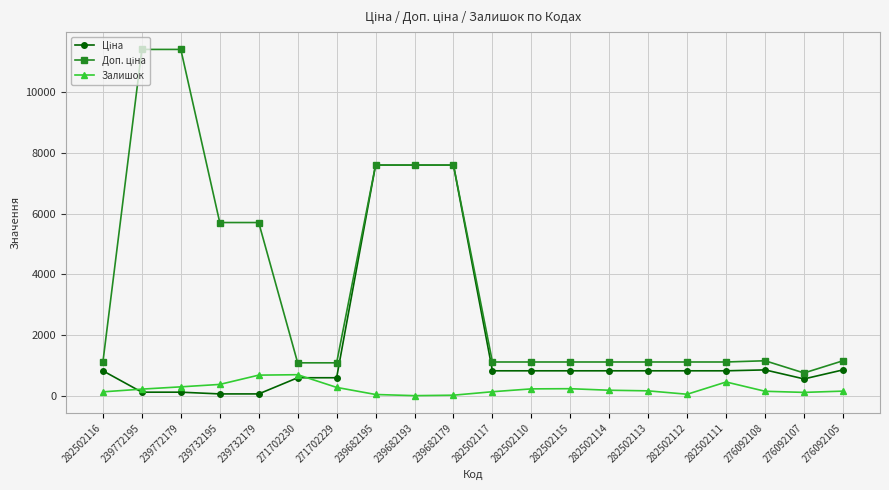

At how many categories does at least one series exceed 3778?

7